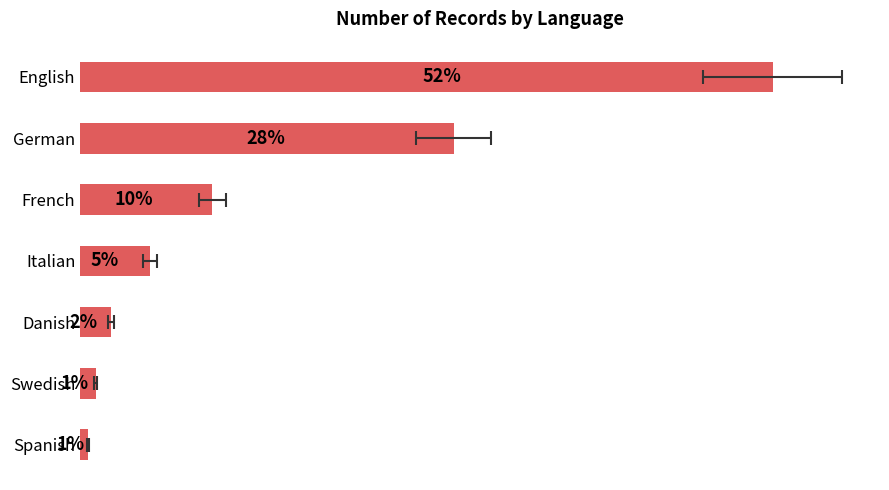

How many data points are above 9?

3